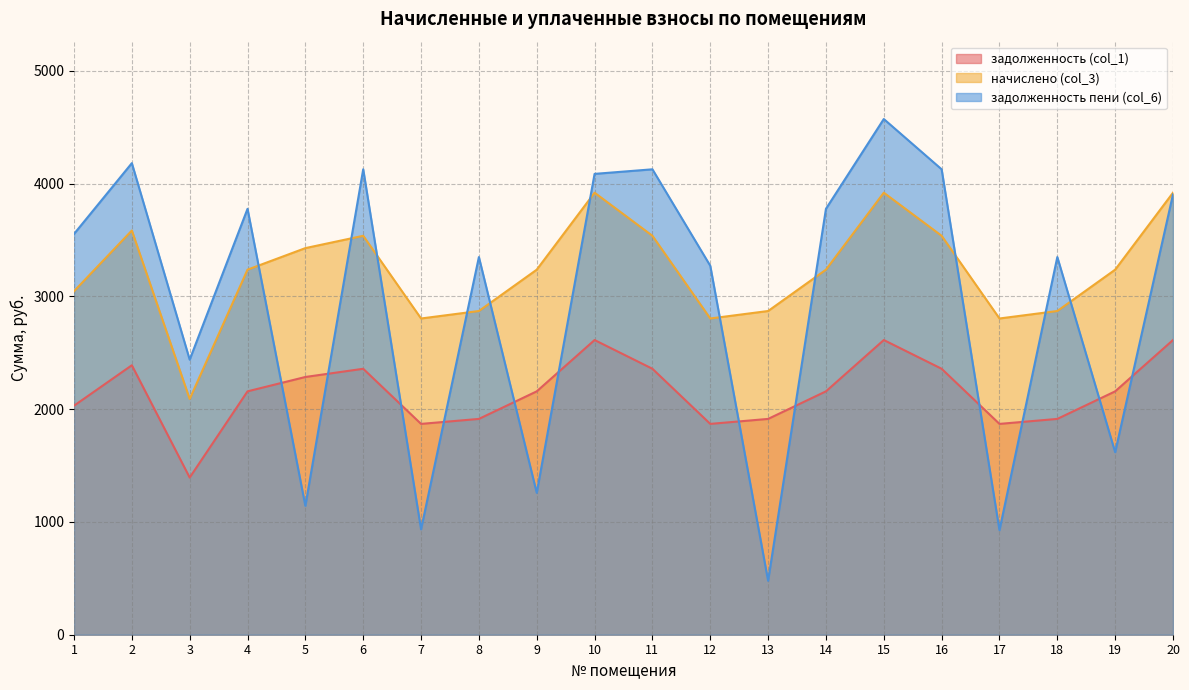

Rank the categories by задолженность пени (col_6) value from highest to lowest.

15, 2, 6, 11, 16, 10, 20, 4, 14, 1, 8, 18, 12, 3, 19, 9, 5, 7, 17, 13